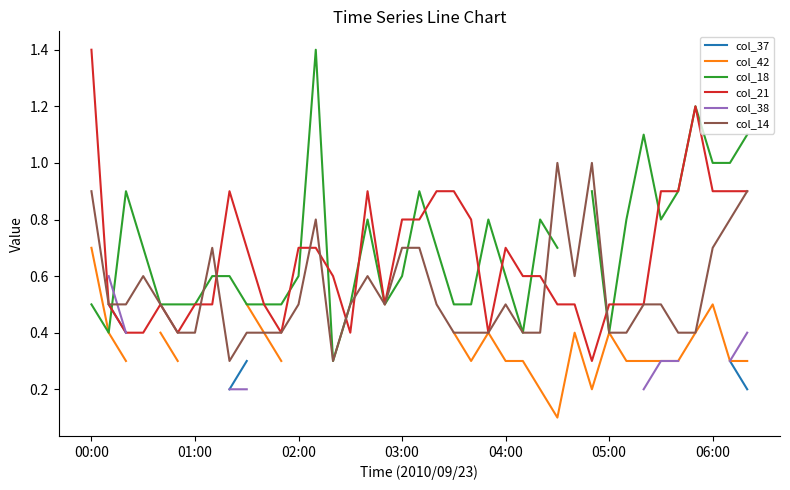

Is it true that col_14 equals 1.3 at 00:00?

False